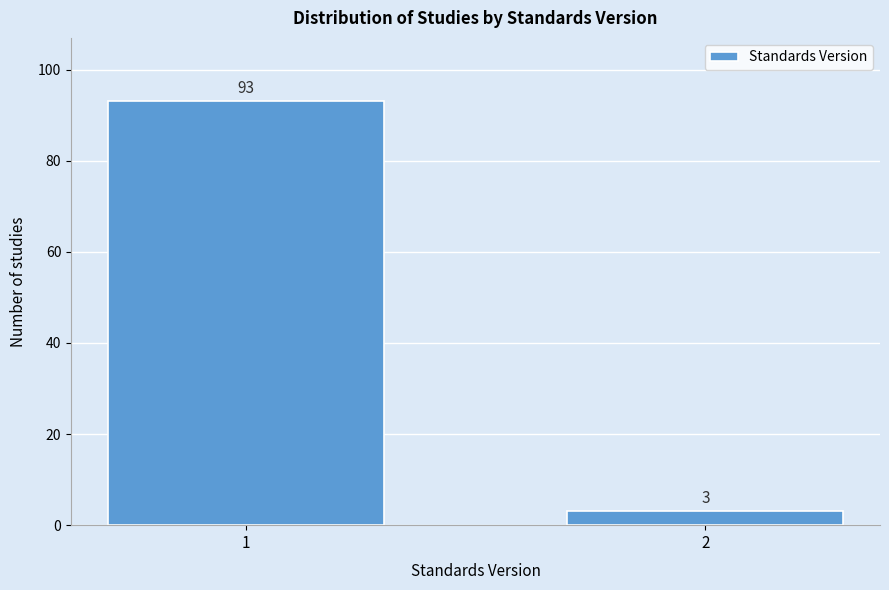

Reading left to right, transcribe all the data shown in this chart.

1=93	2=3